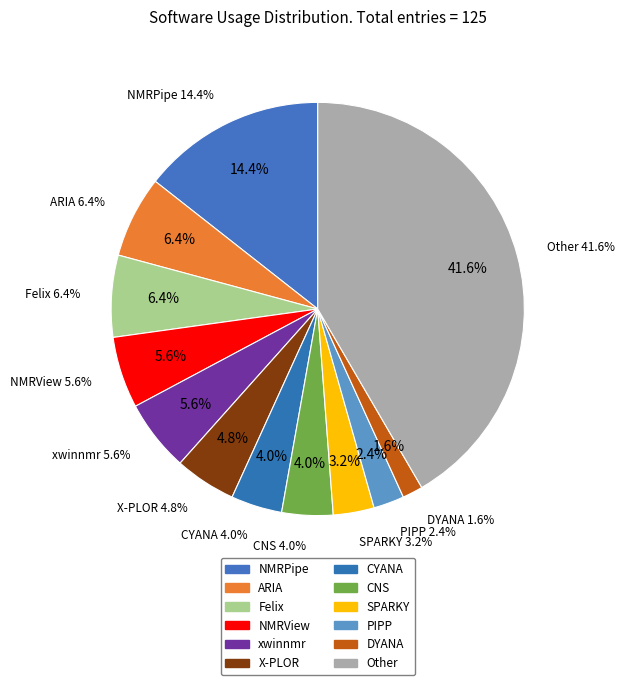

Does PIPP account for over 50% of the chart?

No